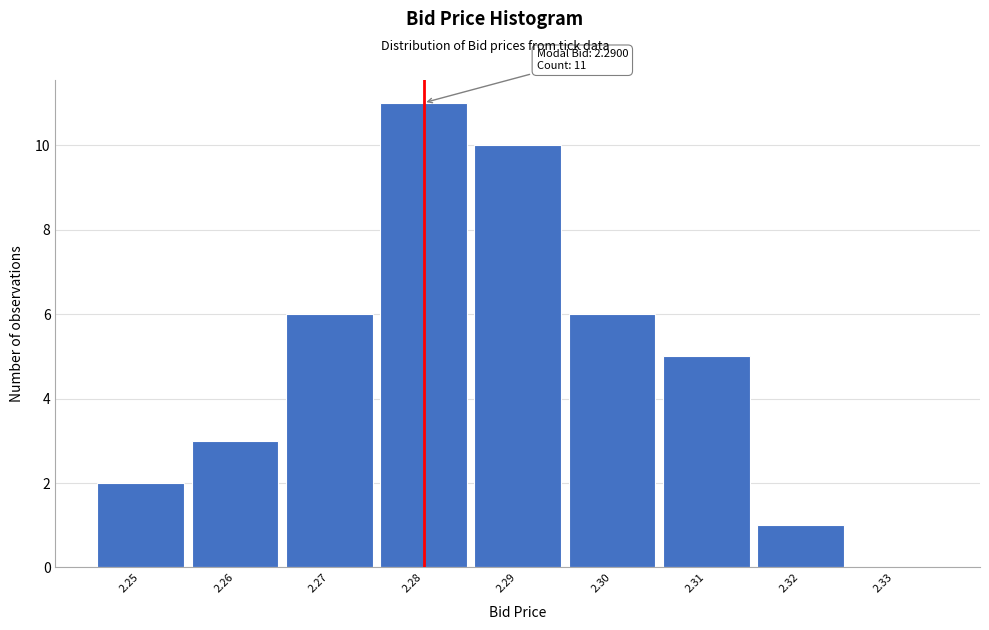

Reading right to left, list all the values displayed in this chart.

2.33=0	2.32=1	2.31=5	2.30=6	2.29=10	2.28=11	2.27=6	2.26=3	2.25=2